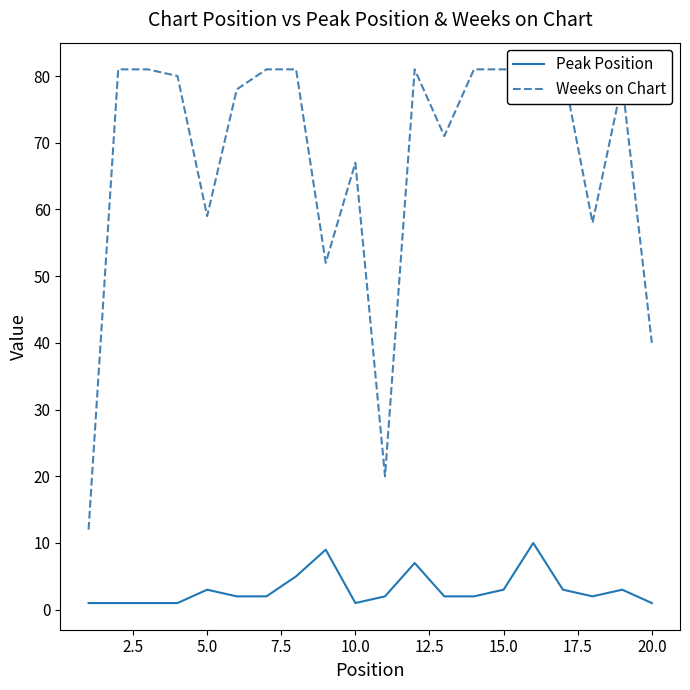

Reading left to right, what are all the values shown in this chart?

Peak Position: 1	1	1	1	3	2	2	5	9	1	2	7	2	2	3	10	3	2	3	1
Weeks on Chart: 12	81	81	80	59	78	81	81	52	67	20	81	71	81	81	81	81	58	79	40